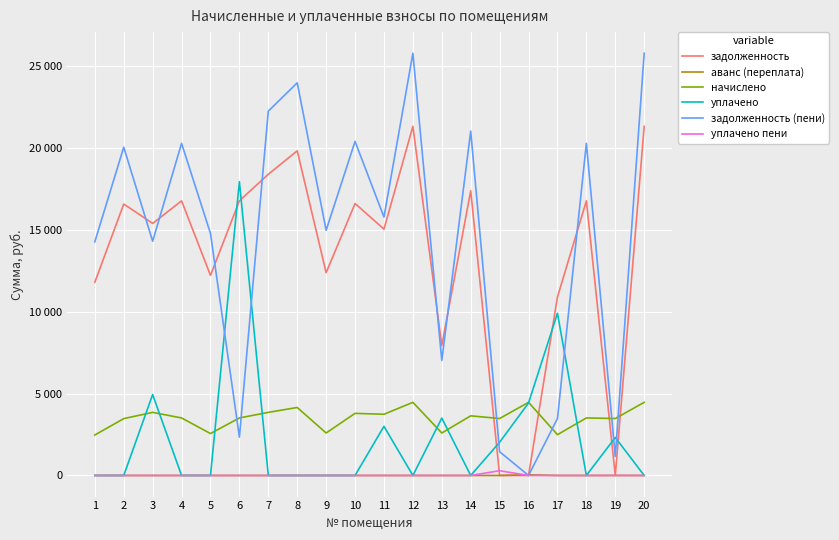

Does the chart have visible grid lines?

Yes